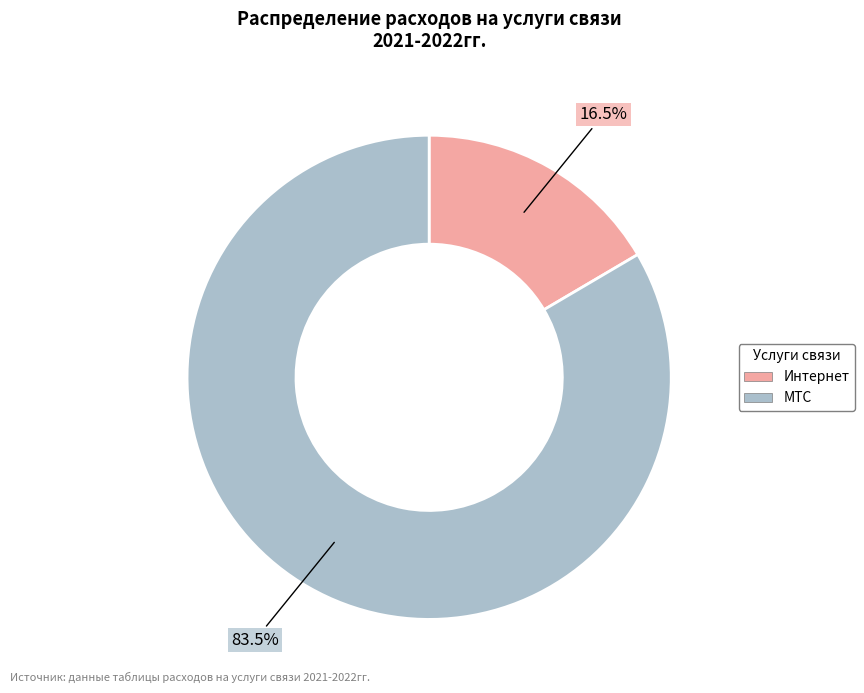

Rank the categories by value from lowest to highest.

Интернет, МТС